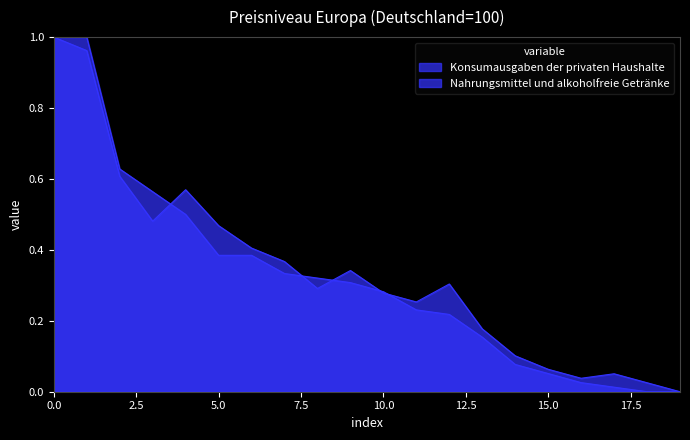

What is the difference between the maximum and second lowest values in the Konsumausgaben der privaten Haushalte series?

1.0